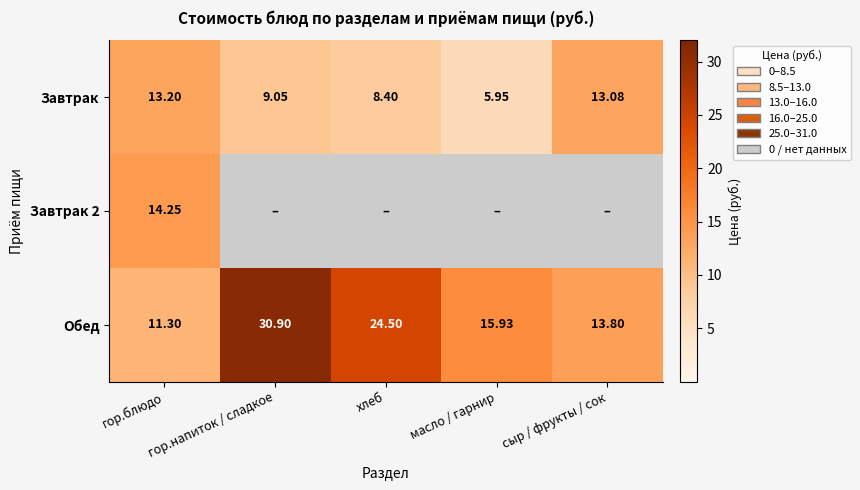

List the labels in order of Обед value, smallest first.

гор.блюдо, сыр / фрукты / сок, масло / гарнир, хлеб, гор.напиток / сладкое